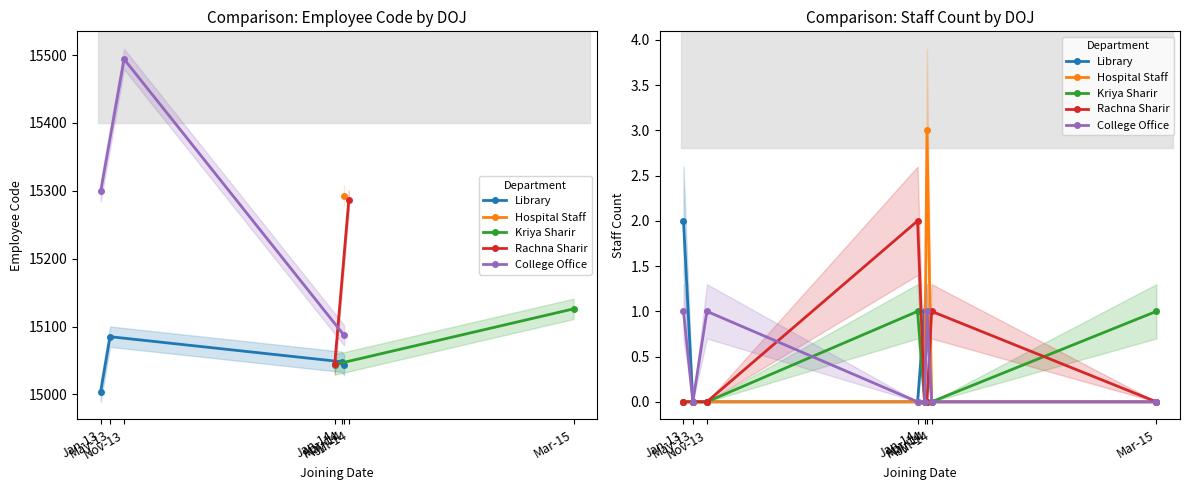

Is the value of Hospital Staff at Jul-14 greater than the value of College Office at Nov-13?

No